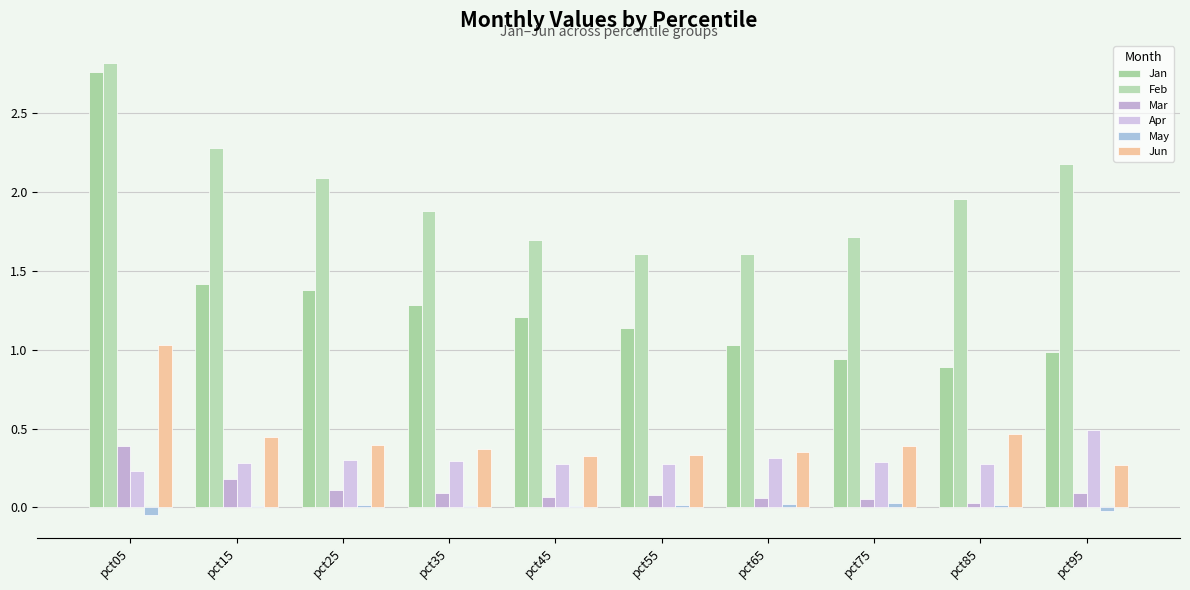

What is the total value across all series at pct65?

3.4